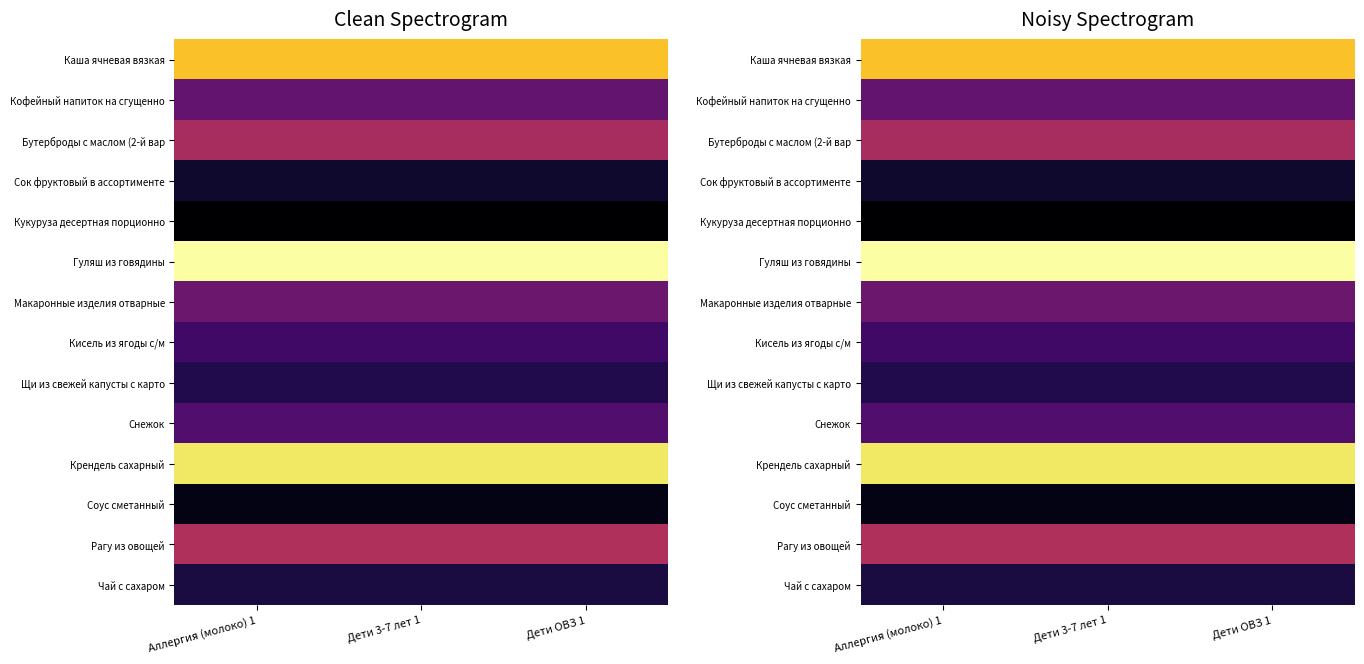

Which category has the highest value across all series?

Аллергия (молоко) 1